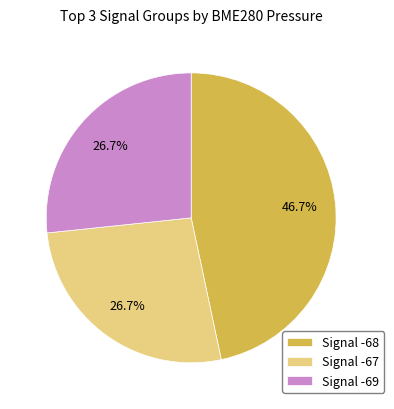

Is the sum of Signal -68 and Signal -67 greater than half?

Yes